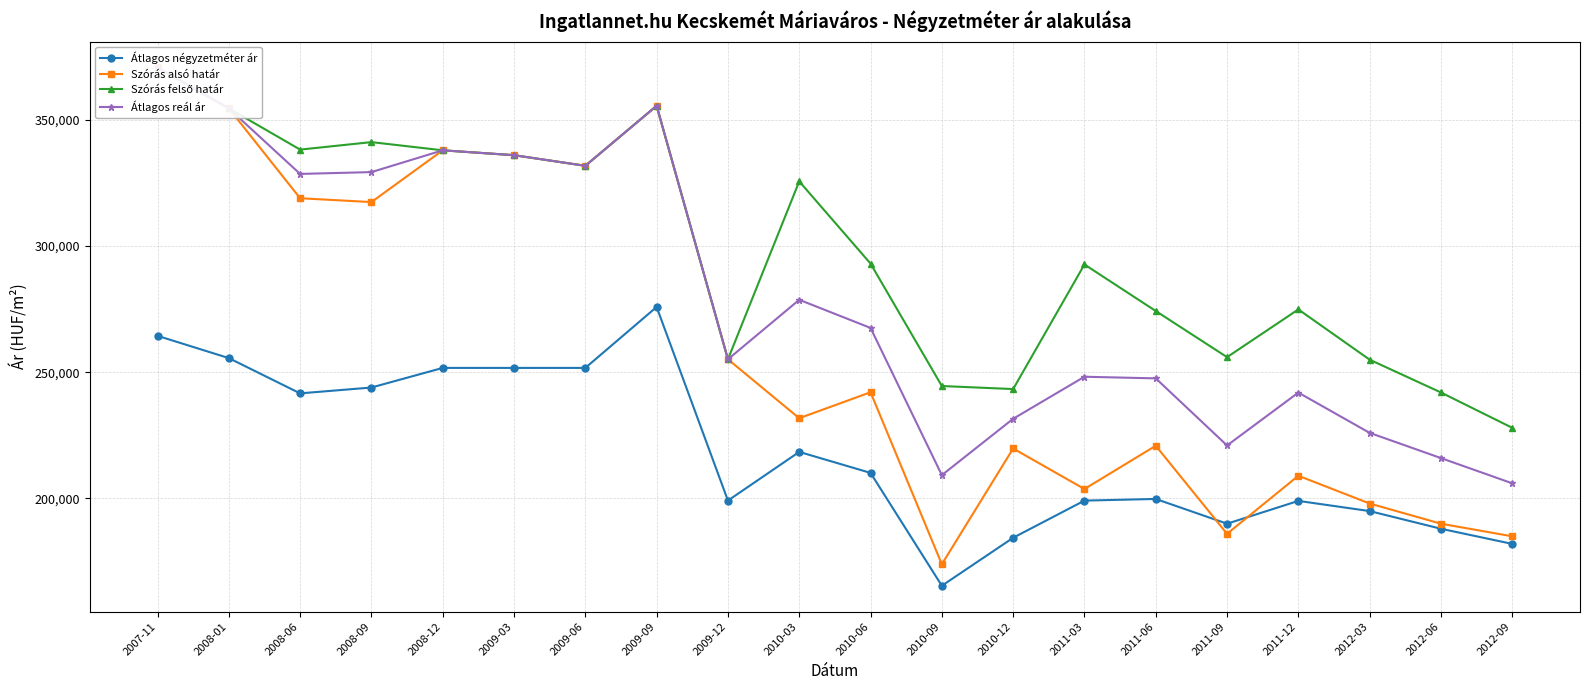

Rank the categories by Szórás alsó határ value from highest to lowest.

2007-11, 2009-09, 2008-01, 2008-12, 2009-03, 2009-06, 2008-06, 2008-09, 2009-12, 2010-06, 2010-03, 2011-06, 2010-12, 2011-12, 2011-03, 2012-03, 2012-06, 2011-09, 2012-09, 2010-09